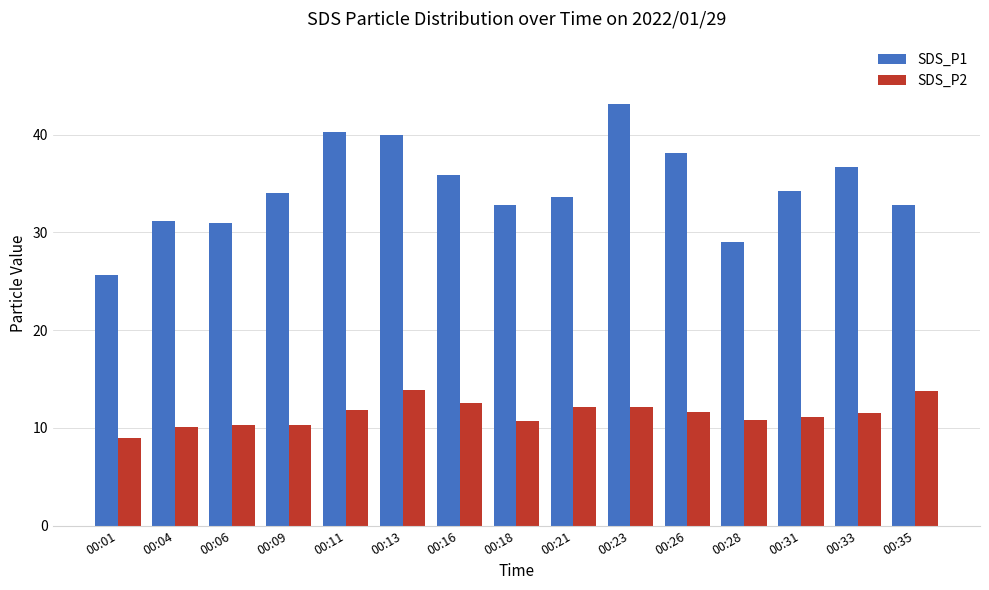

Which series has the widest spread of values?

SDS_P1